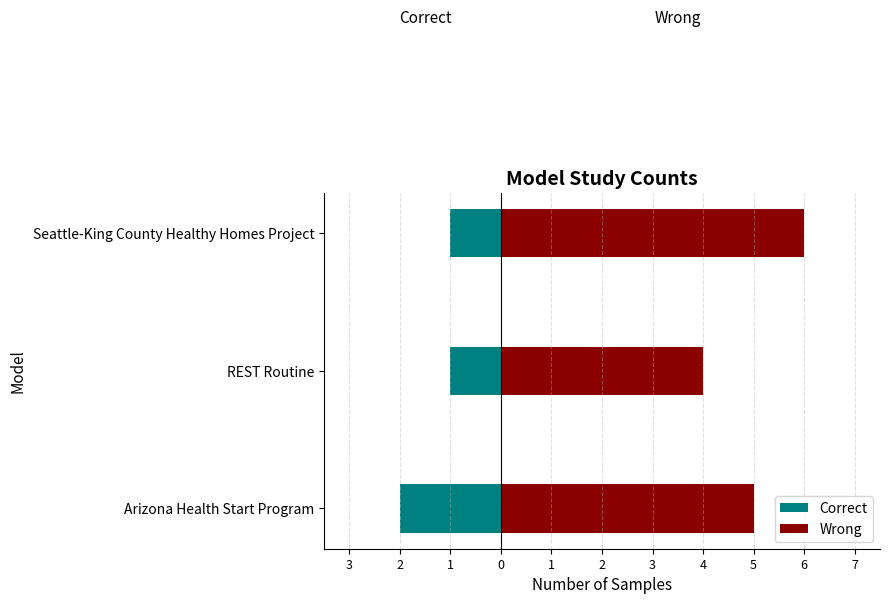

List the series in order of their overall mean, lowest first.

Correct, Wrong